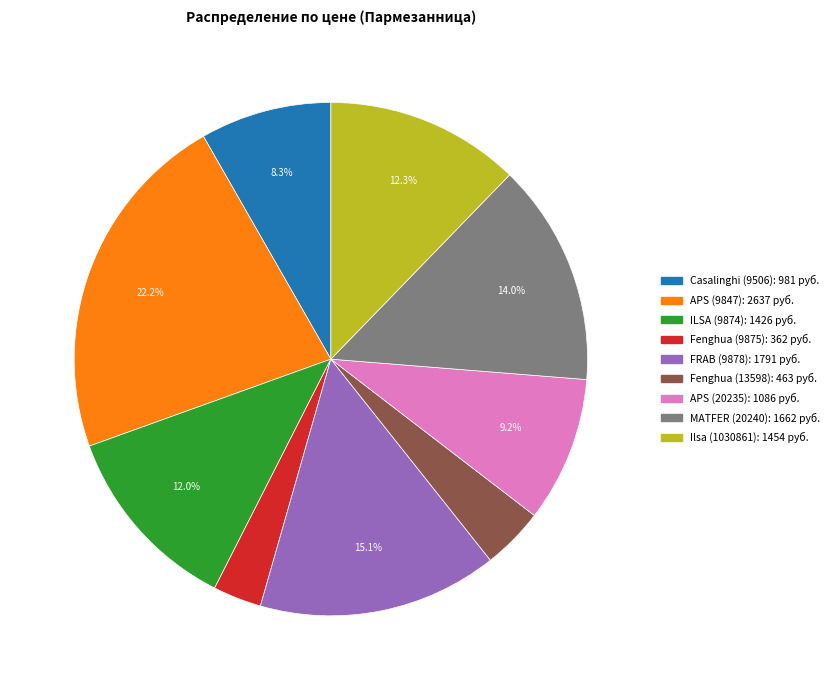

What portion of the pie excludes ILSA (9874)?

88.0%